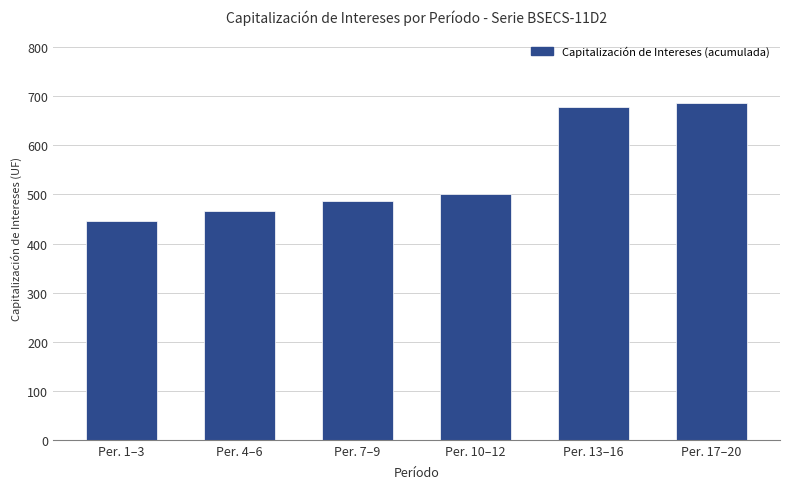

What is the difference between the maximum and minimum values?

239.8